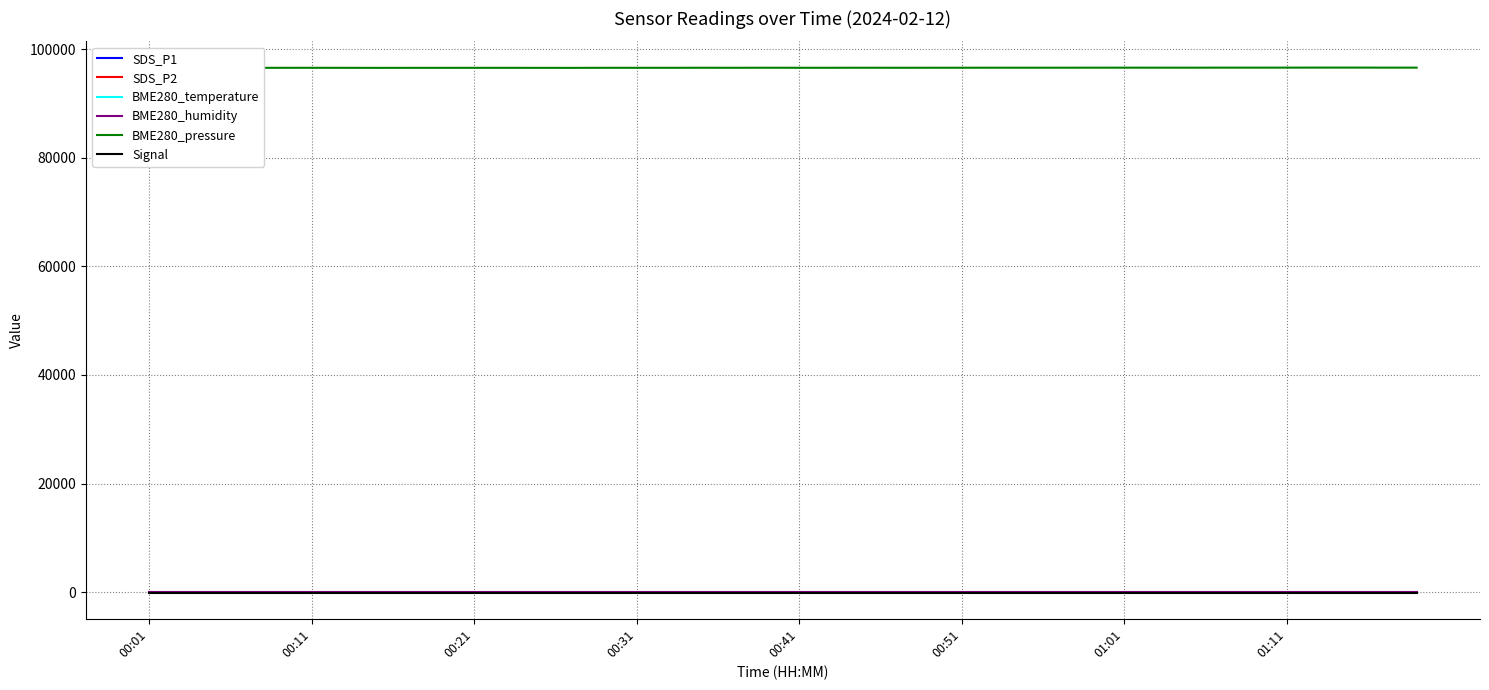

Which series has the largest total across all categories?

BME280_pressure